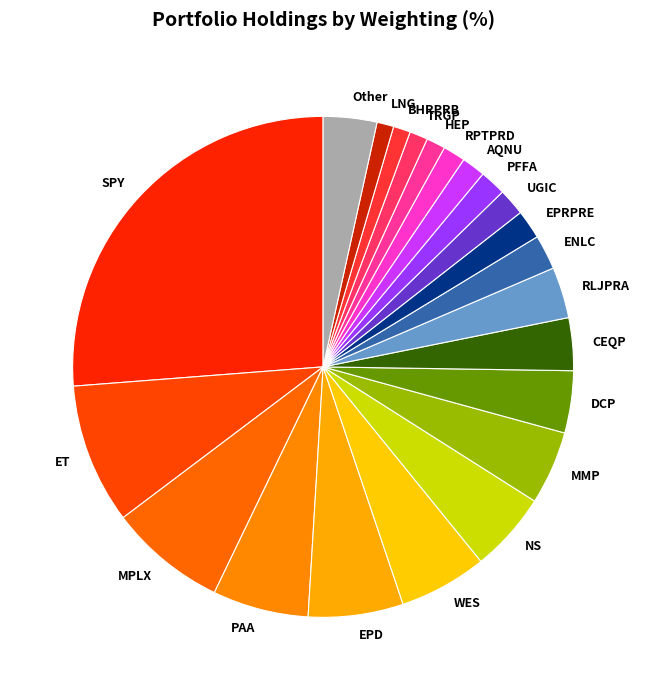

Is it true that TRGP is 11% of the pie?

False